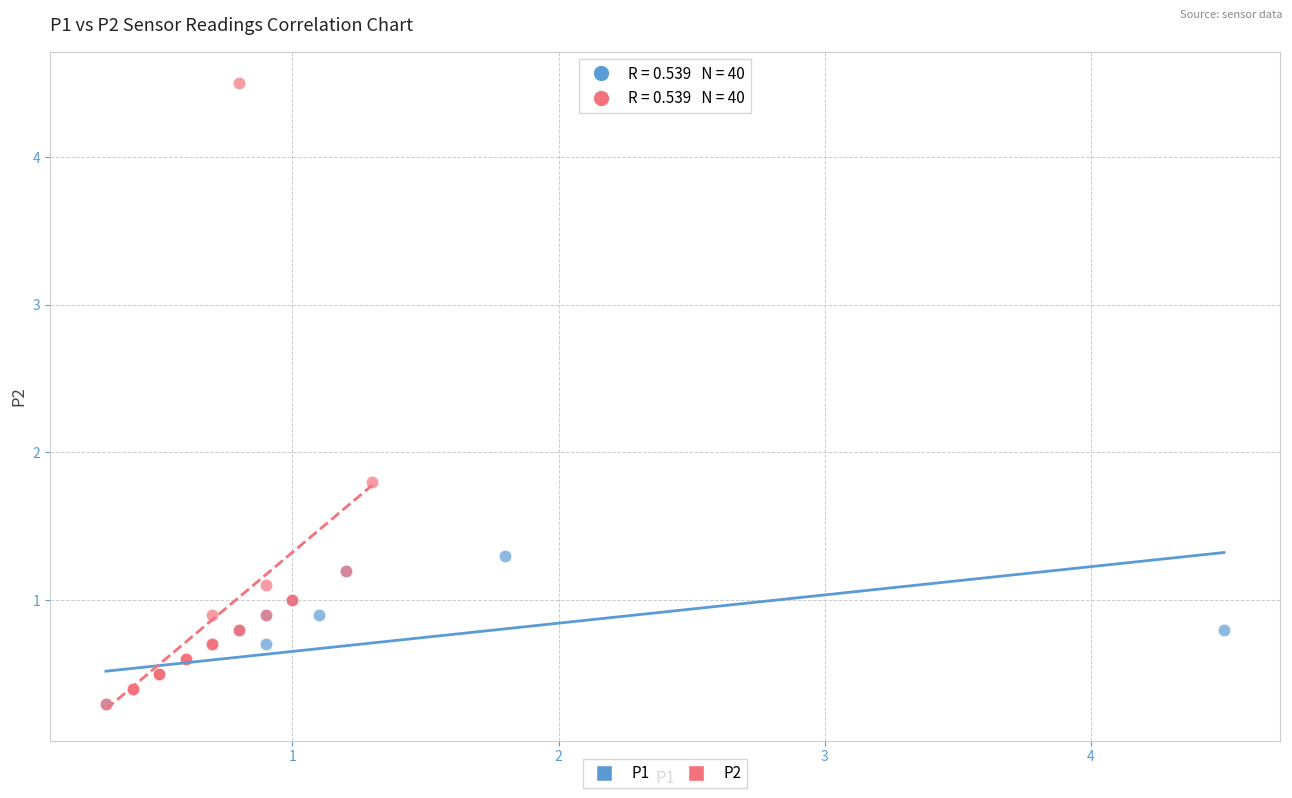

Which series contains the highest Y value?

P2